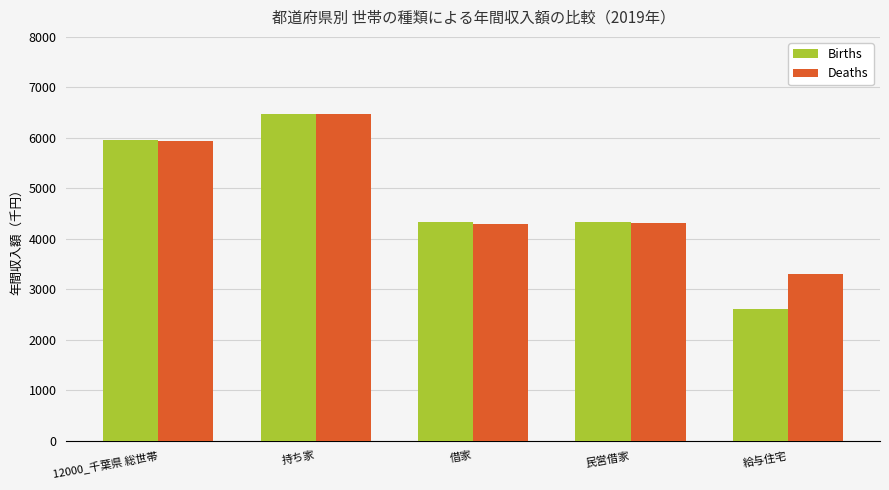

Which series changed the most between 持ち家 and 借家?

Deaths